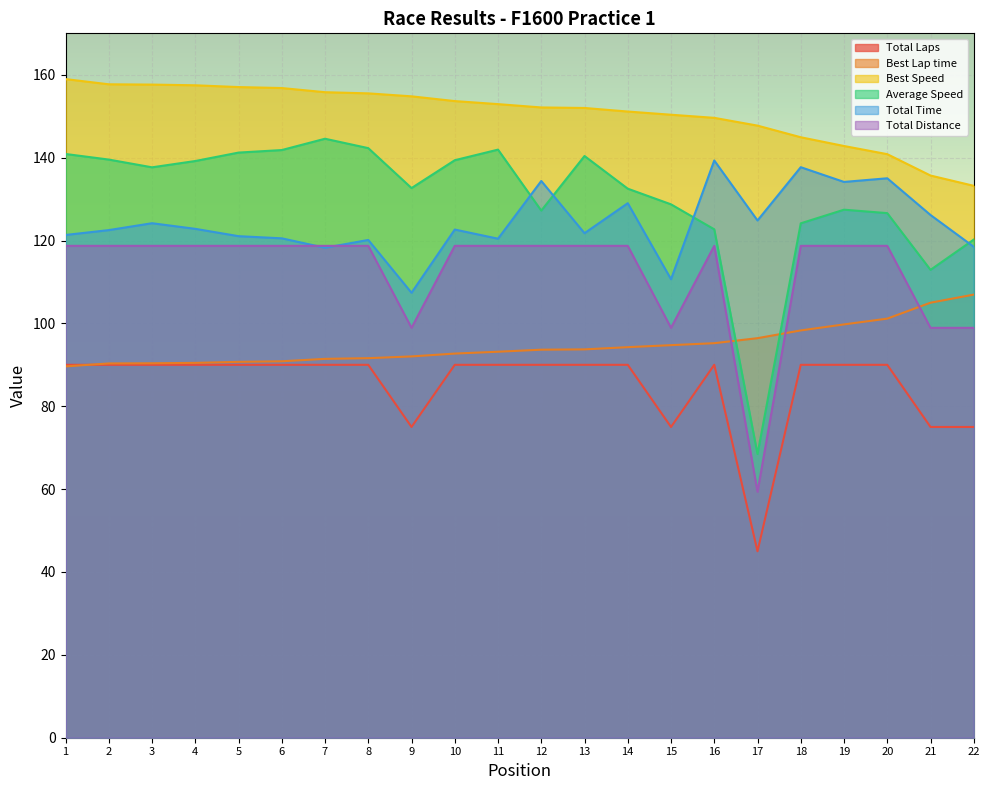

True or false: Best Speed and Total Distance intersect in this chart.

False